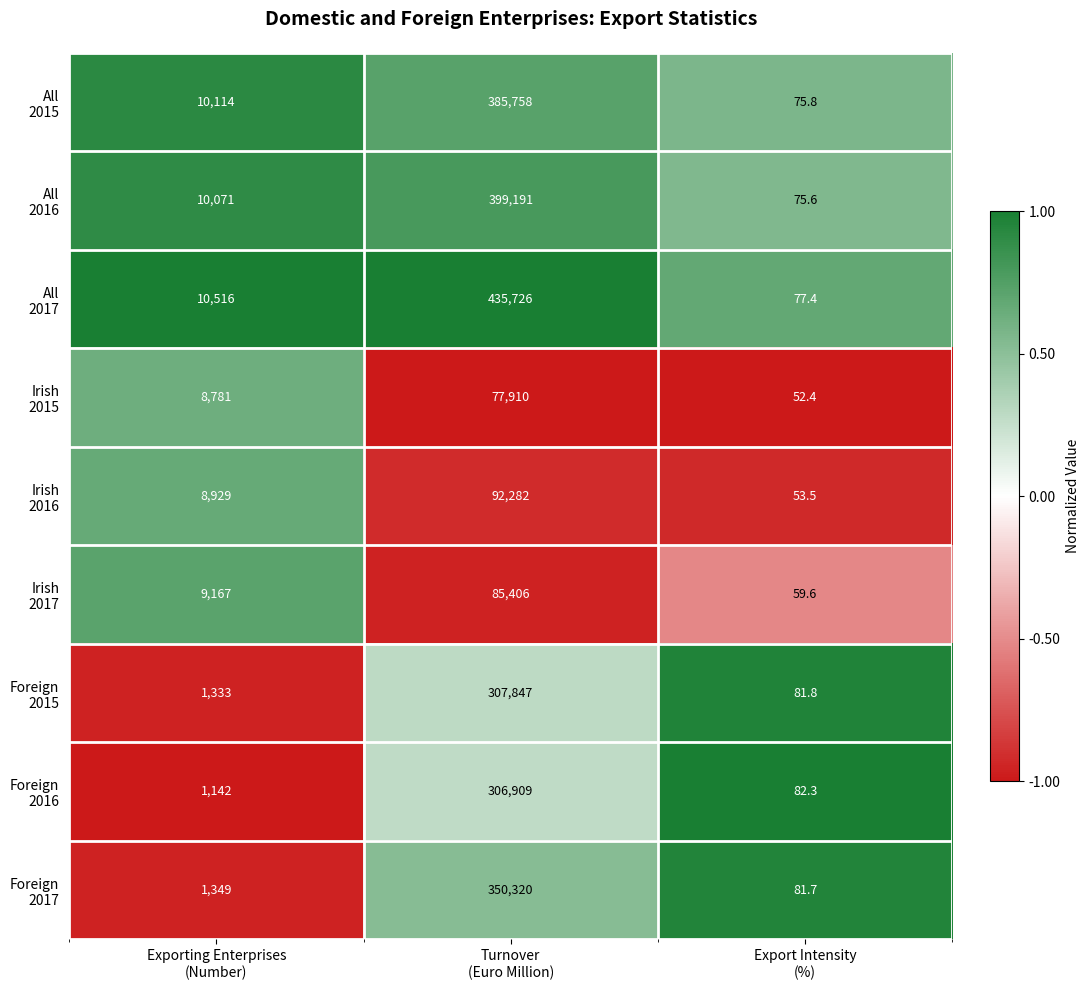

What is the greatest value displayed?

435726.0